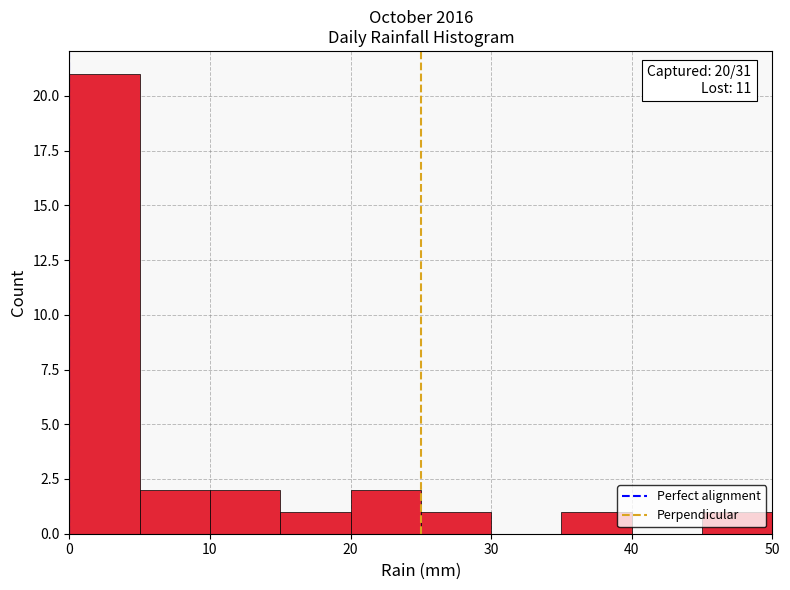

Which range on the x-axis has the tallest bar?

0 to 5